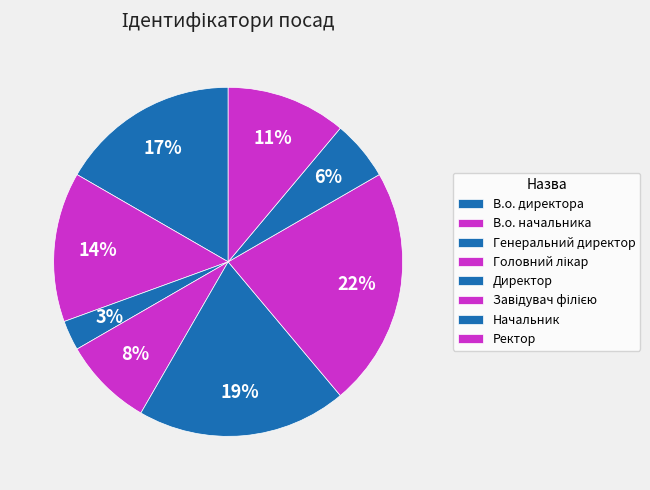

What is the ratio of the value at Директор to the value at Завідувач філією?

0.9